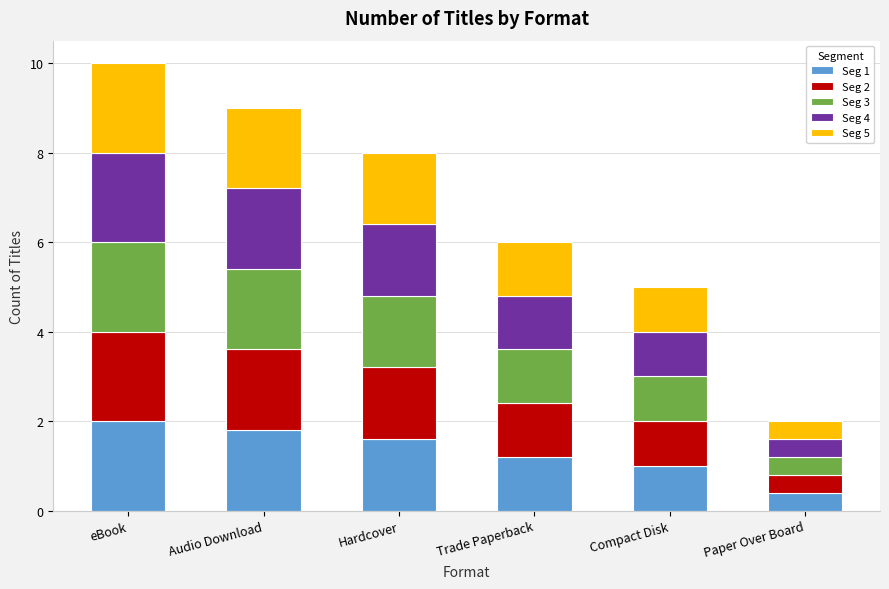

True or false: Seg 1 has a value of 2.5 at Hardcover.

False